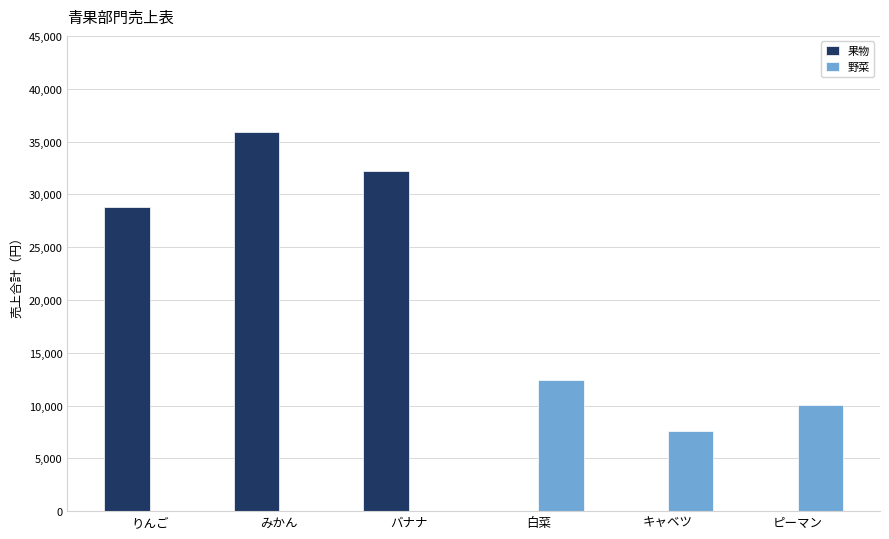

The 果物 series shows 21676 at 白菜. True or false?

False